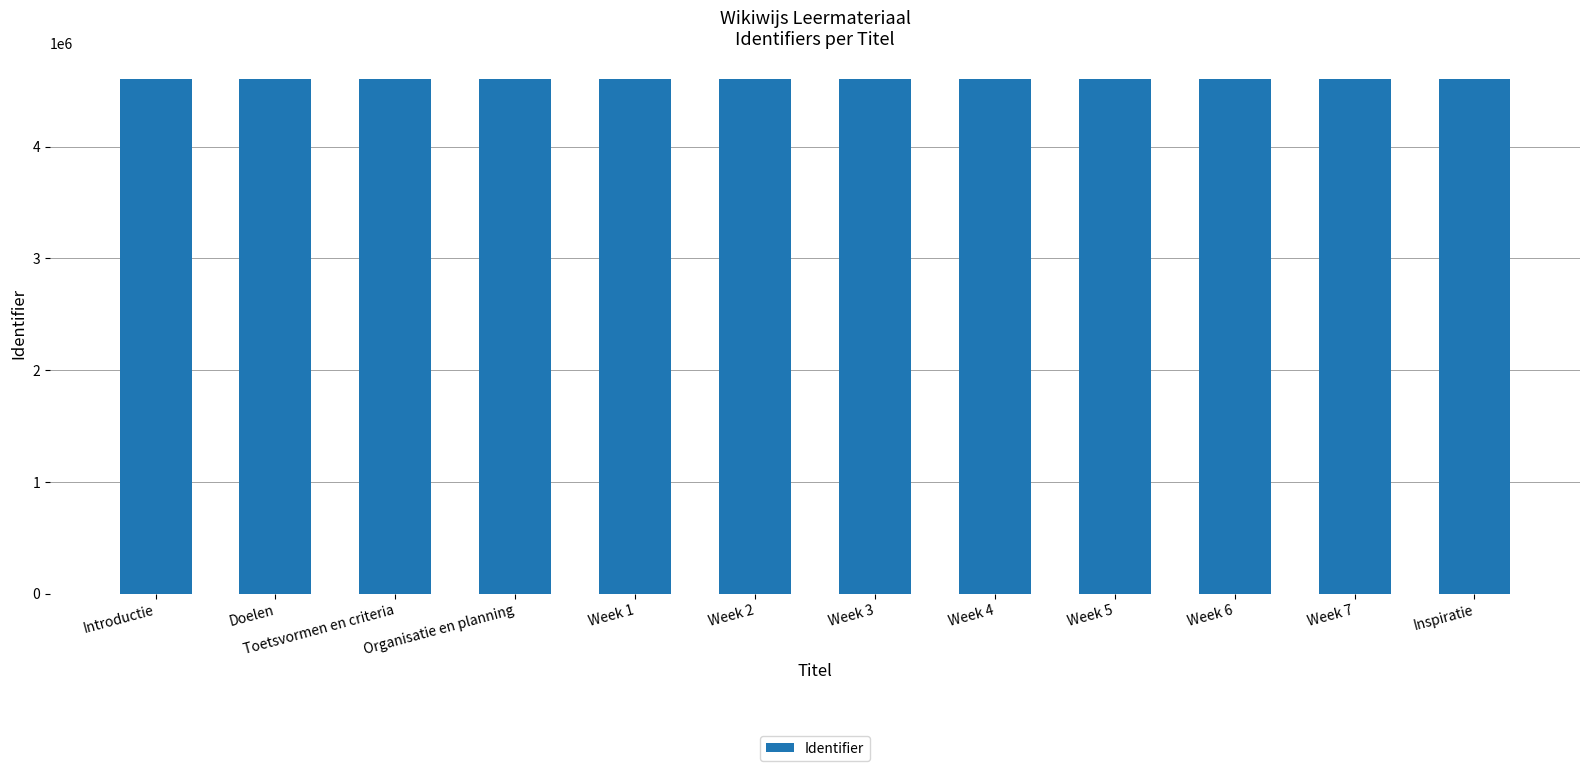

What is the minimum value shown in the chart?

4608640